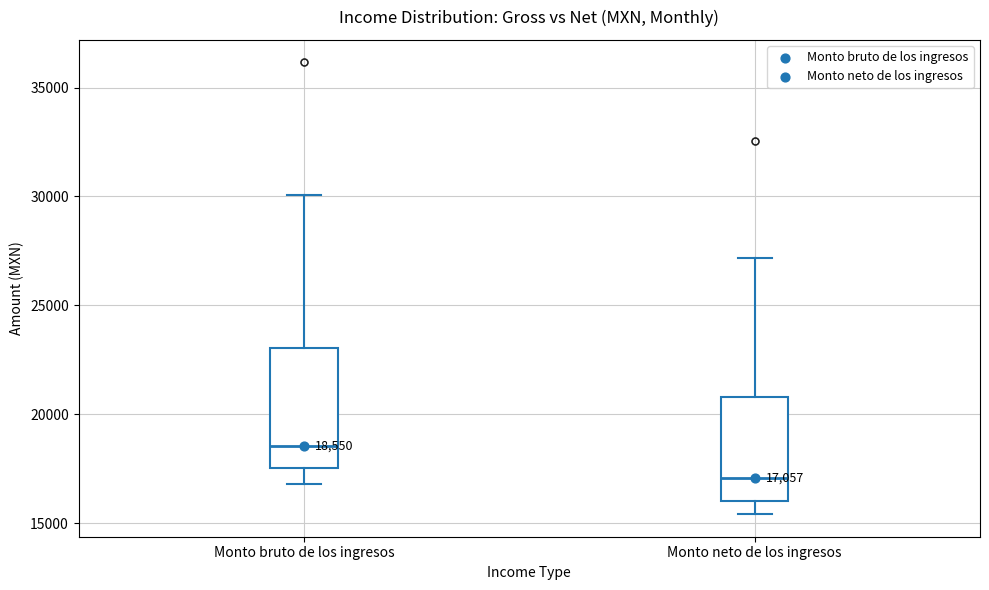

Which box is the tallest, from its lower edge to its upper edge?

Monto bruto de los ingresos